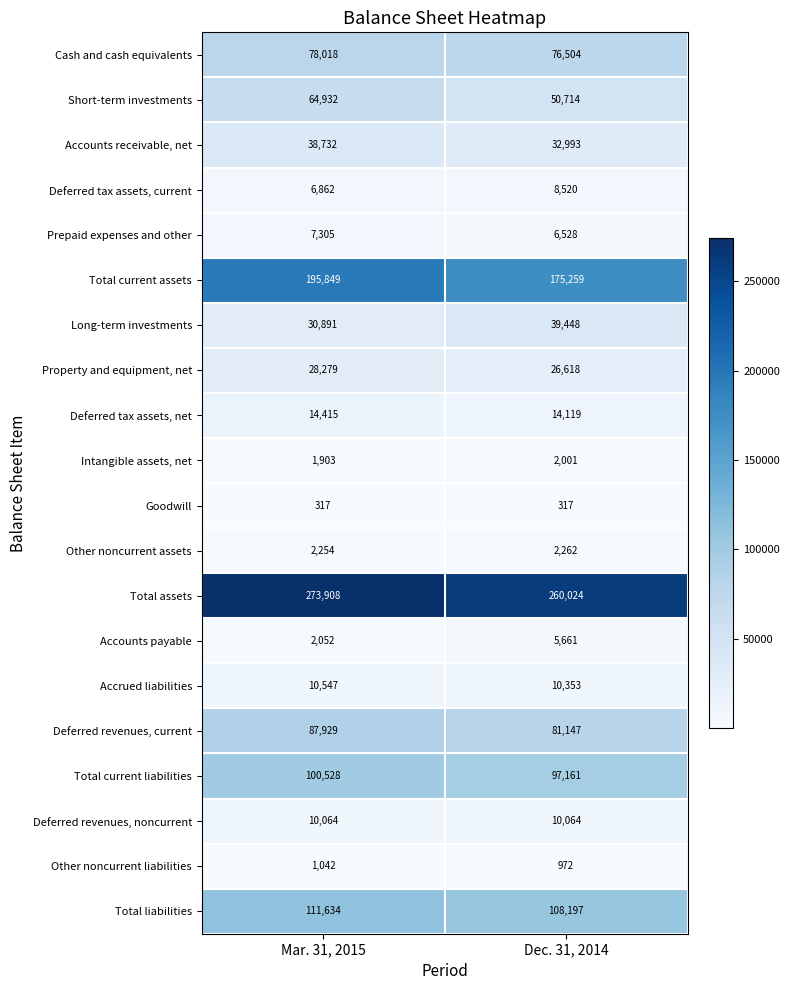

What is the spread (max minus min) of values at Mar. 31, 2015?

273591